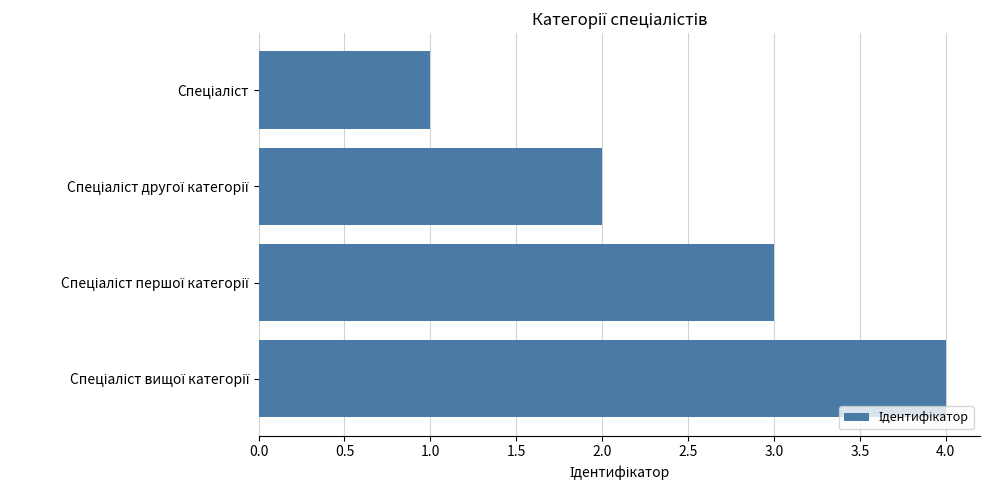

What is the sum of all values?

10